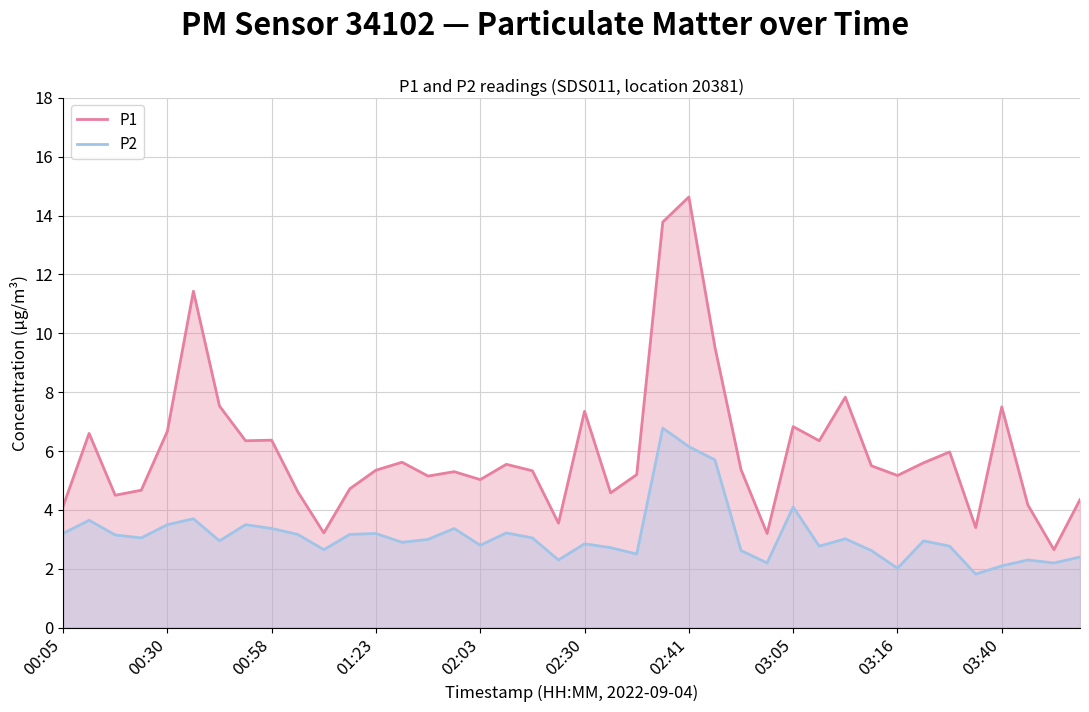

At which label does P1 reach its minimum?

38